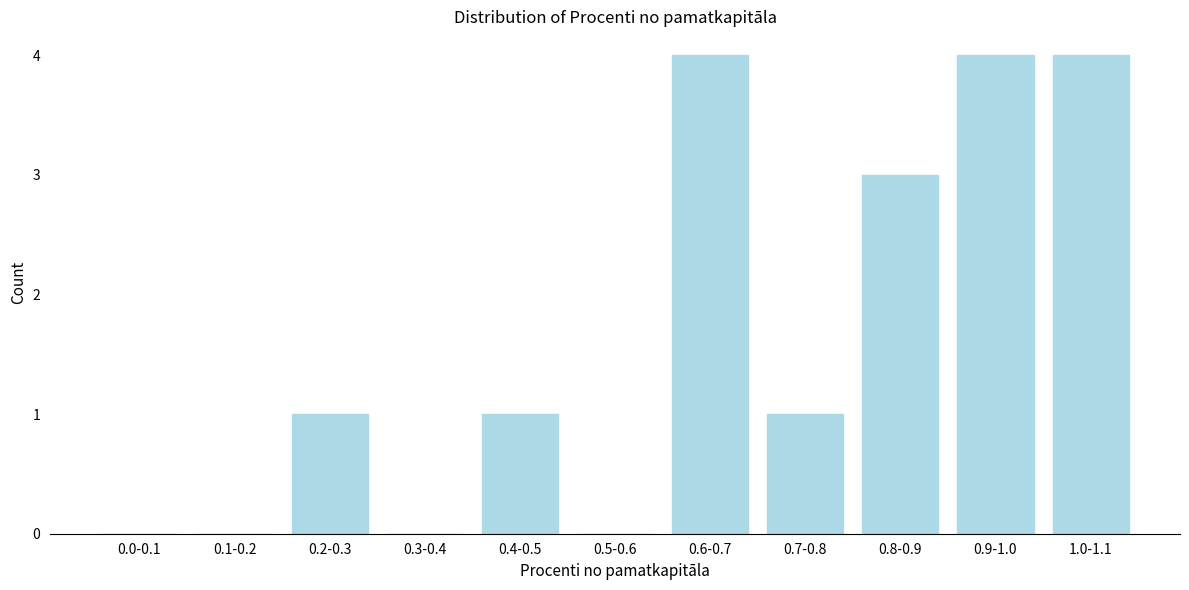

Reading left to right, list all the values displayed in this chart.

0.0-0.1=0	0.1-0.2=0	0.2-0.3=1	0.3-0.4=0	0.4-0.5=1	0.5-0.6=0	0.6-0.7=4	0.7-0.8=1	0.8-0.9=3	0.9-1.0=4	1.0-1.1=4